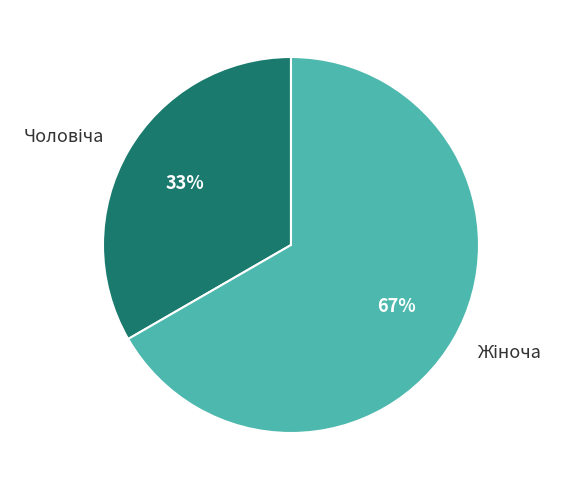

Is there a majority slice in this chart?

Yes